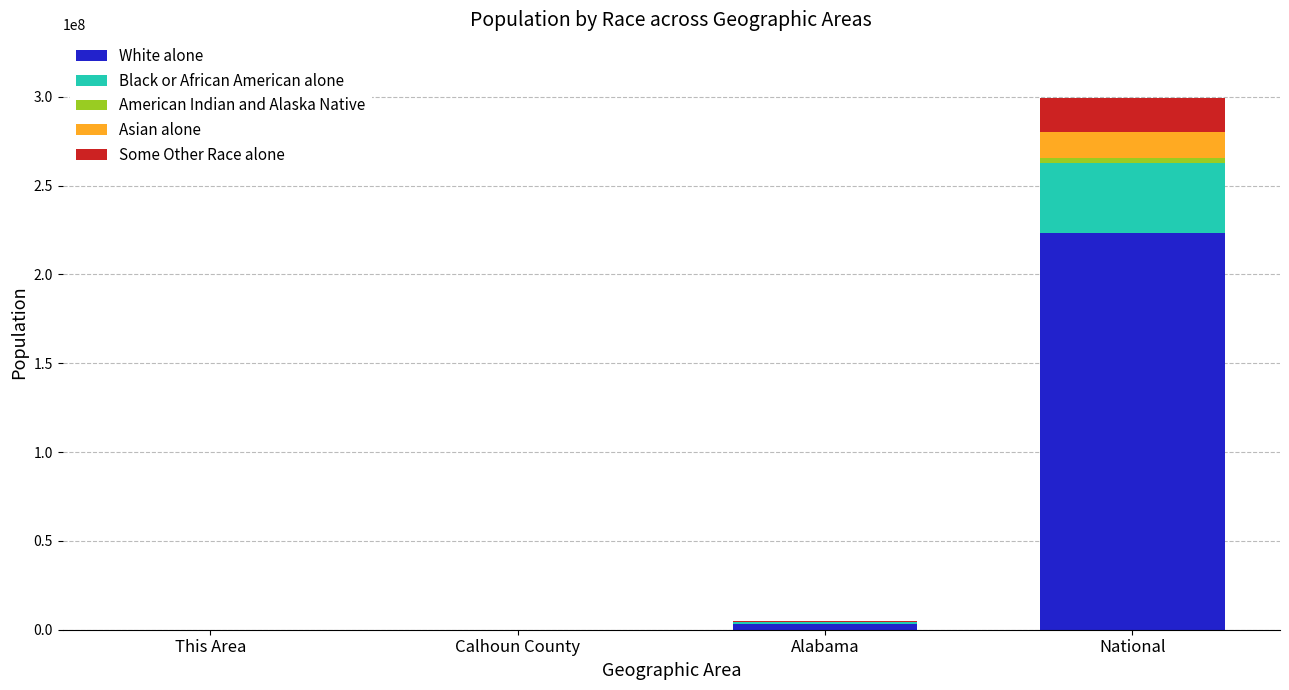

Is it true that White alone equals 223553265 at National?

True